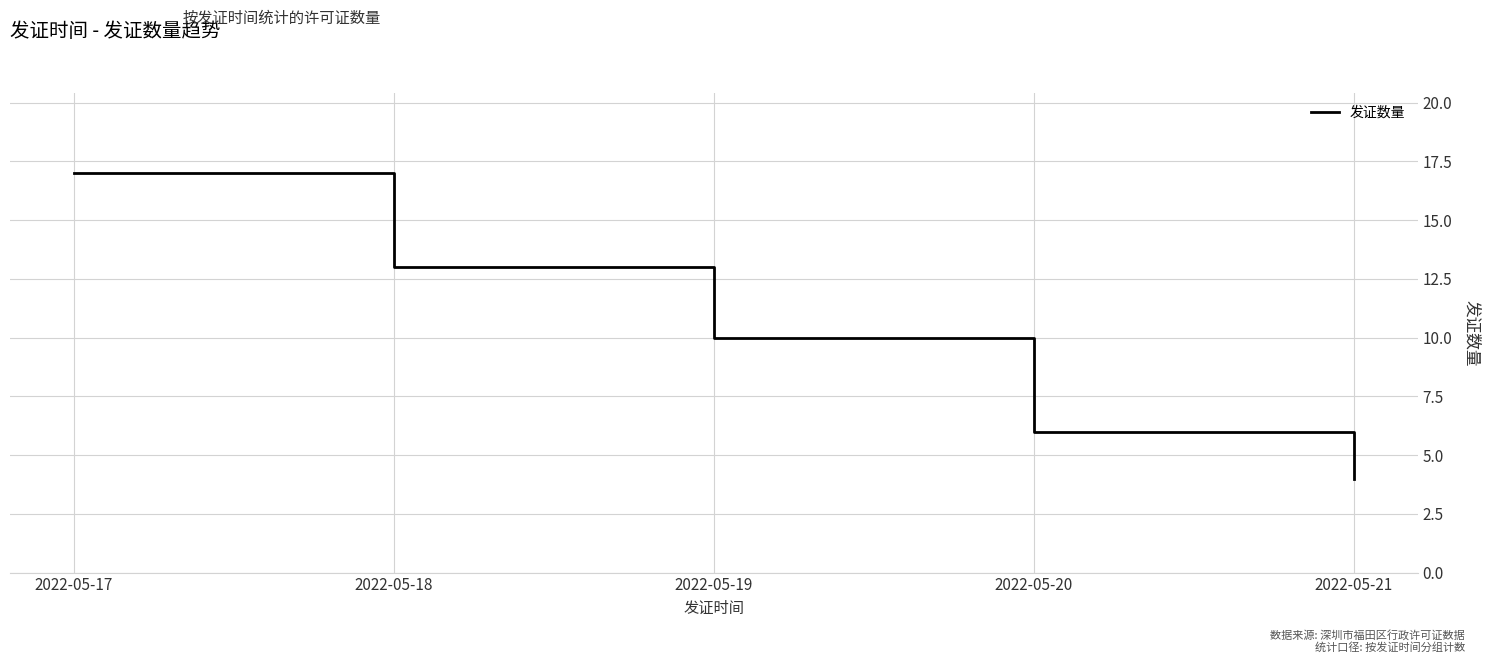

True or false: the data has more than 0 interior local peaks.

False